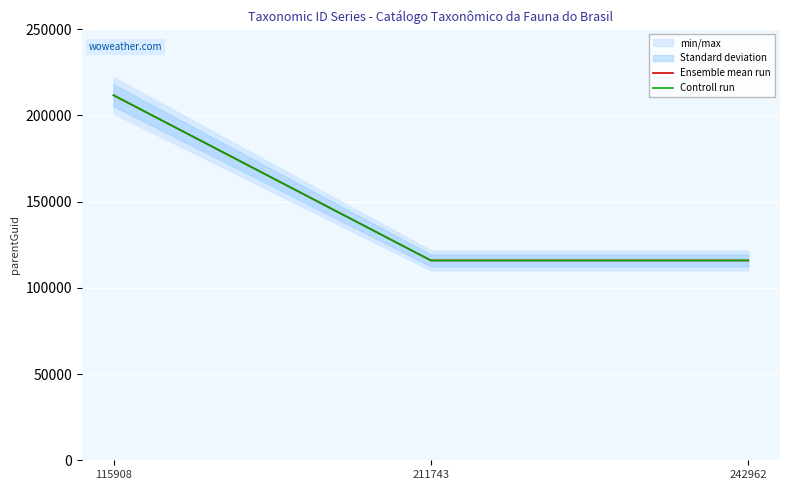

Reading right to left, what are all the values shown in this chart?

Ensemble mean run: 242962=115908	211743=115908	115908=211740
Controll run: 242962=115908	211743=115908	115908=211740